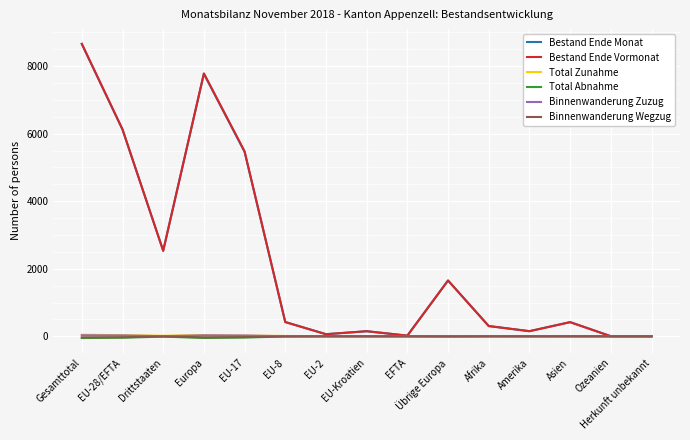

True or false: Binnenwanderung Zuzug has a value of 0 at Herkunft unbekannt.

True